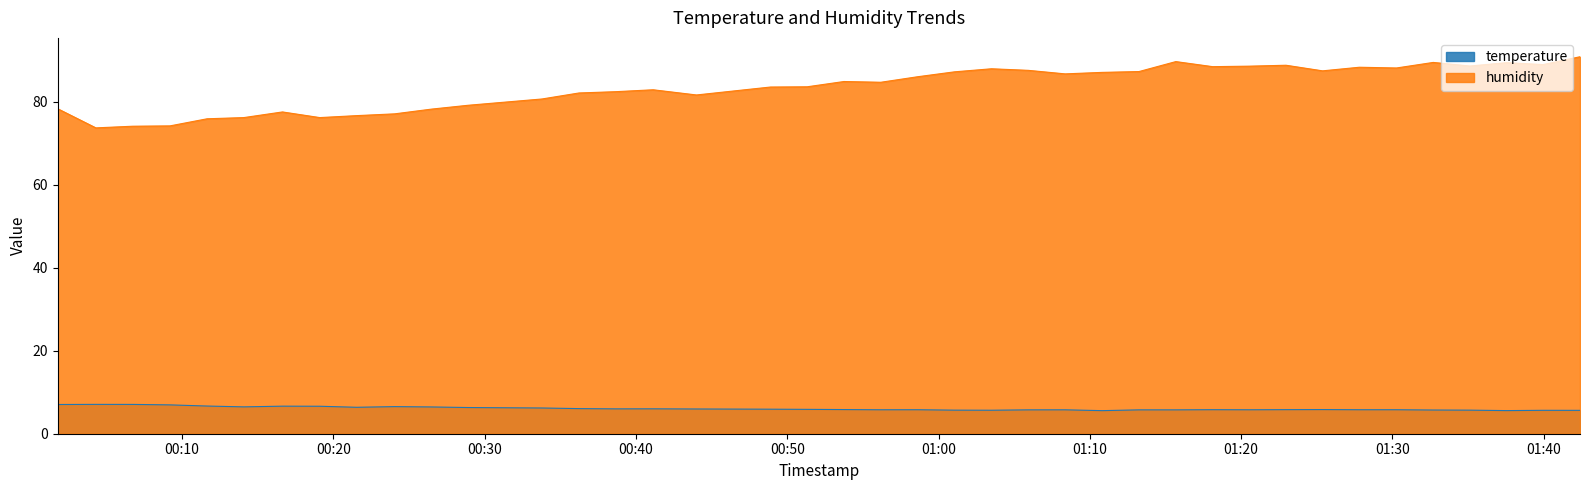

Does the chart have visible grid lines?

No